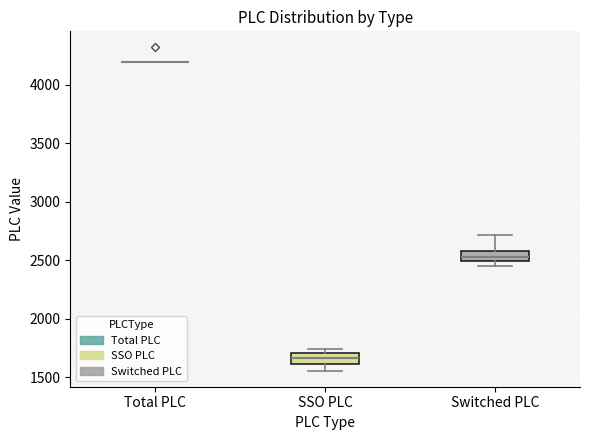

Reading left to right, transcribe this box plot: for each box, give where its median line is, the range the box spans, and where its two whiskers end, as read against the y-axis. The values are not printed on the chart, so give them approximately, as read against the axis.

Total PLC: box collapsed to a line at 4200, whiskers 4200 to 4200
SSO PLC: median 1650, box 1600 to 1700, whiskers 1550 to 1750
Switched PLC: median 2550, box 2500 to 2600, whiskers 2450 to 2700